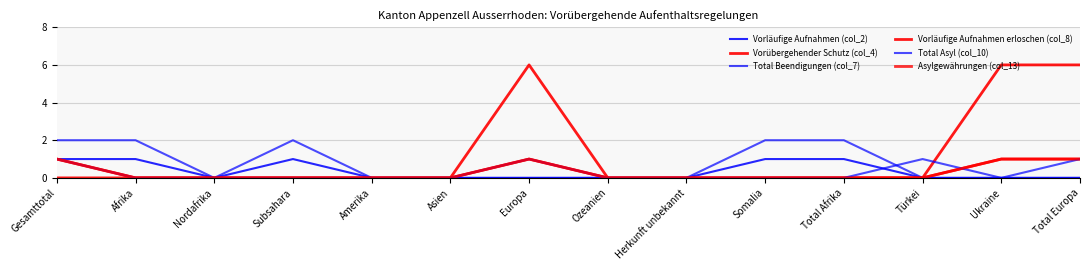

True or false: Asylgewährungen (col_13) and Vorläufige Aufnahmen erloschen (col_8) intersect in this chart.

False